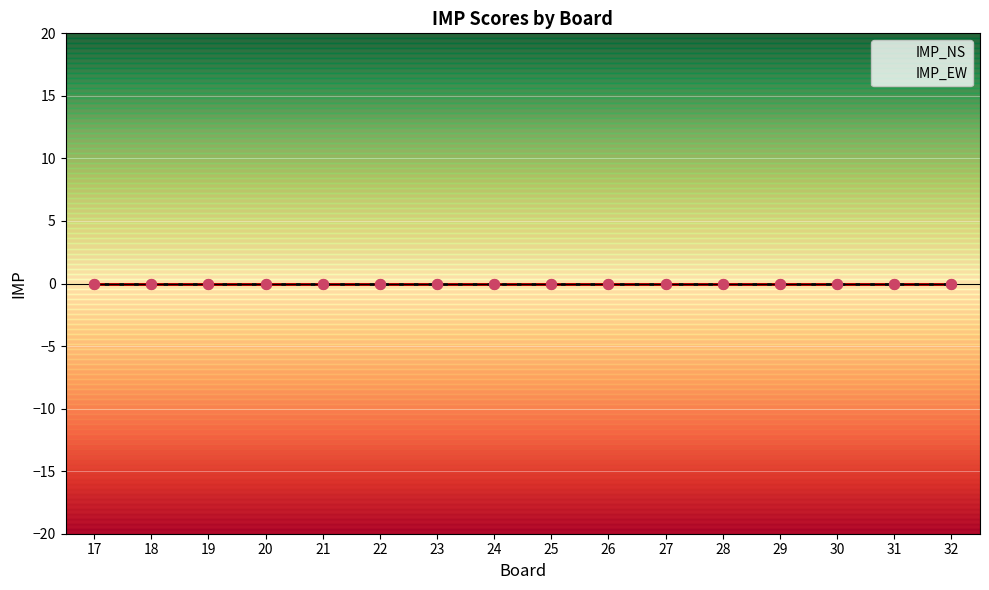

What are all the series names shown in the legend?

IMP_NS, IMP_EW